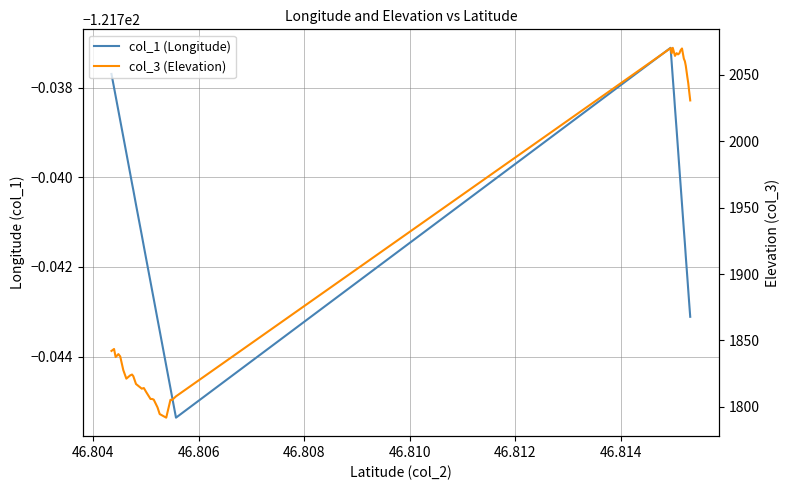

What is the maximum value for col_1 (Longitude)?

-121.7